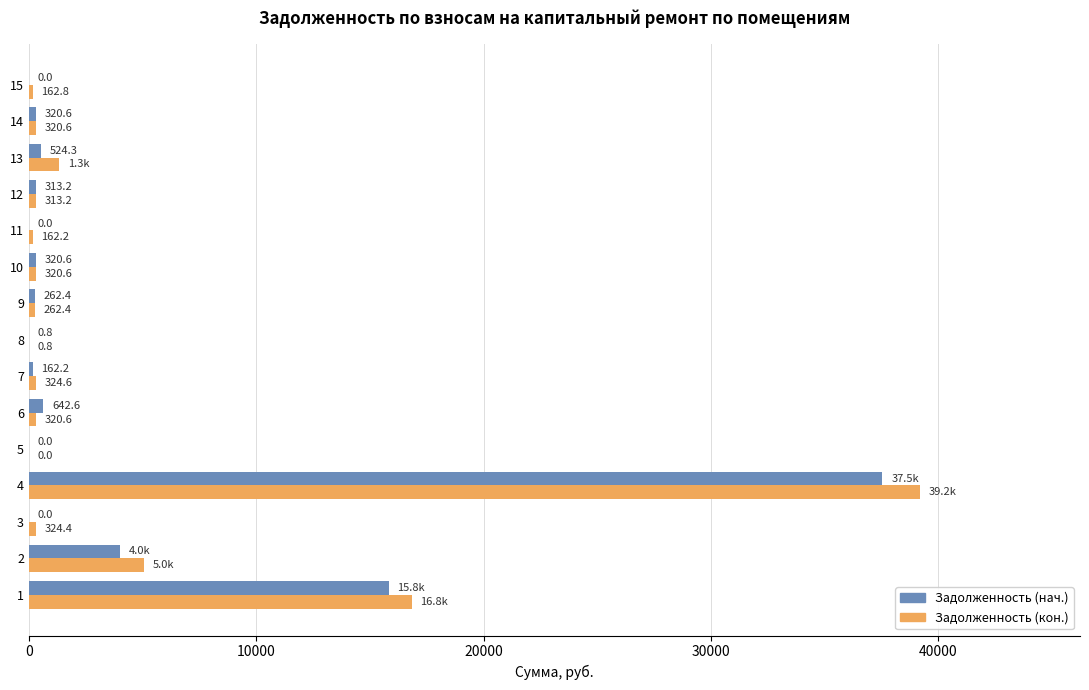

Which series has the largest range (max minus min)?

Задолженность (кон.)